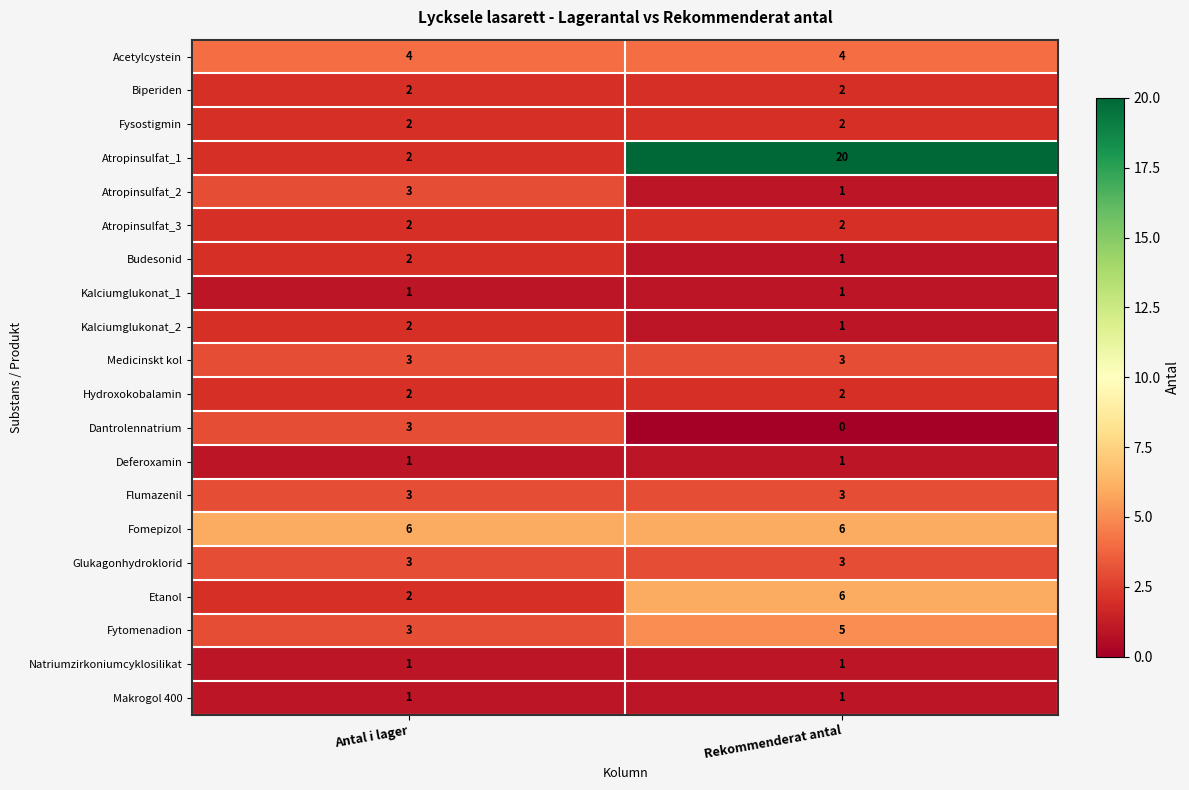

True or false: Acetylcystein has a value of 6 at Antal i lager.

False